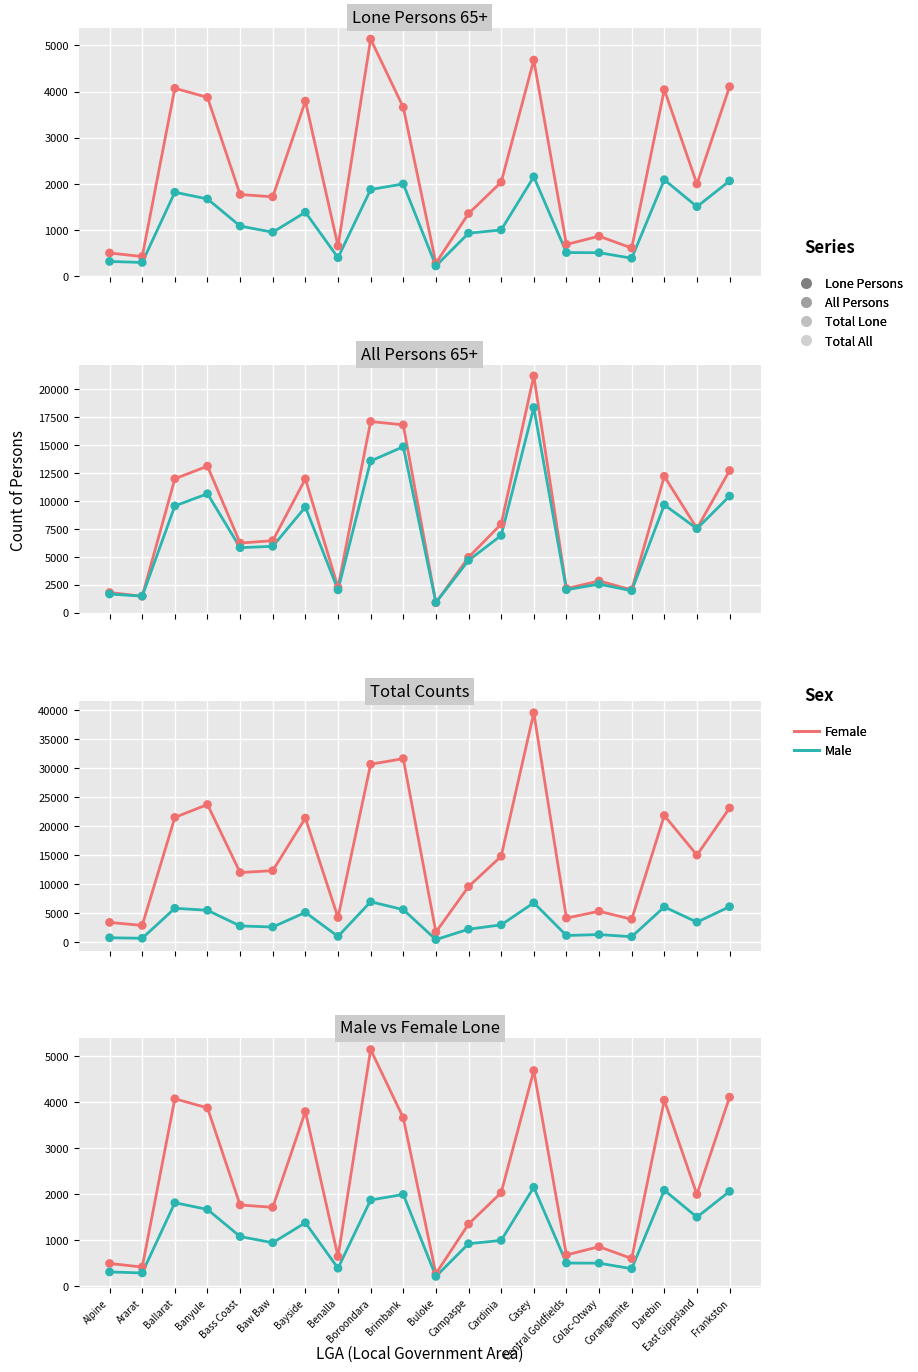

Which series reaches the maximum Y coordinate?

Female